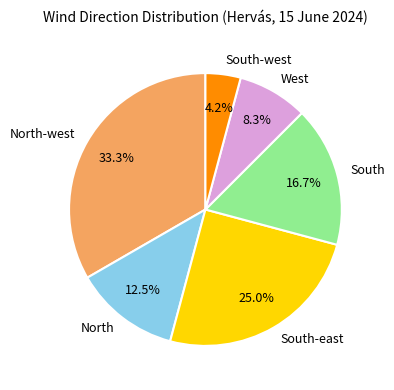

Rank the categories by value from highest to lowest.

North-west, South-east, South, North, West, South-west